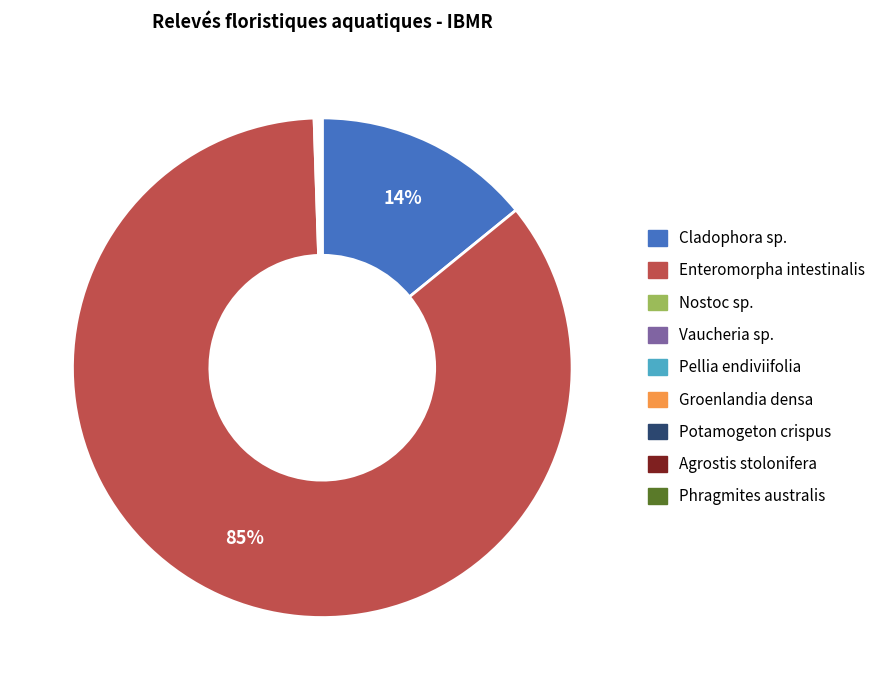

Which slice is the largest?

Enteromorpha intestinalis